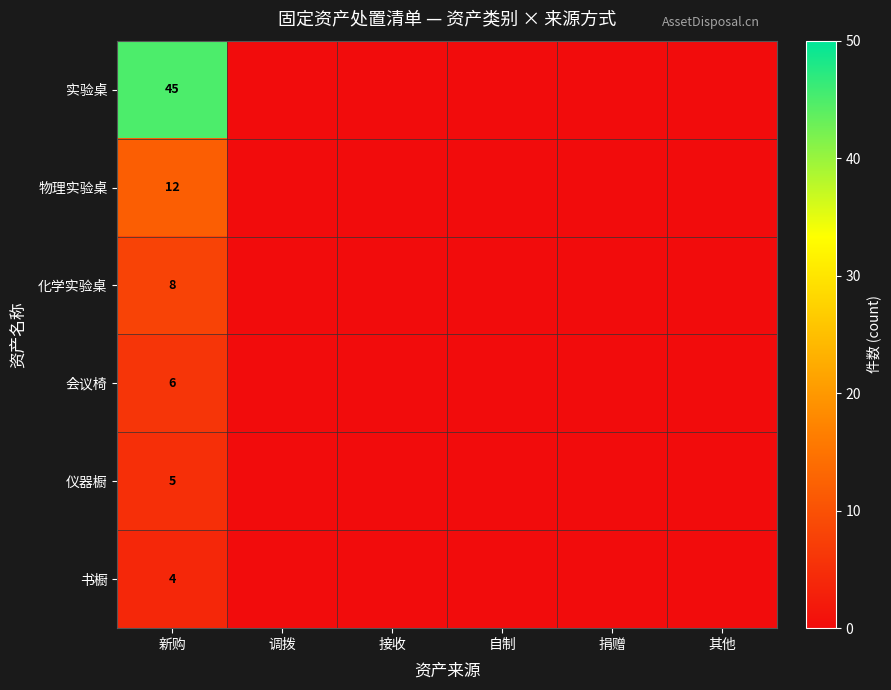

Which label corresponds to the smallest value in the chart?

调拨